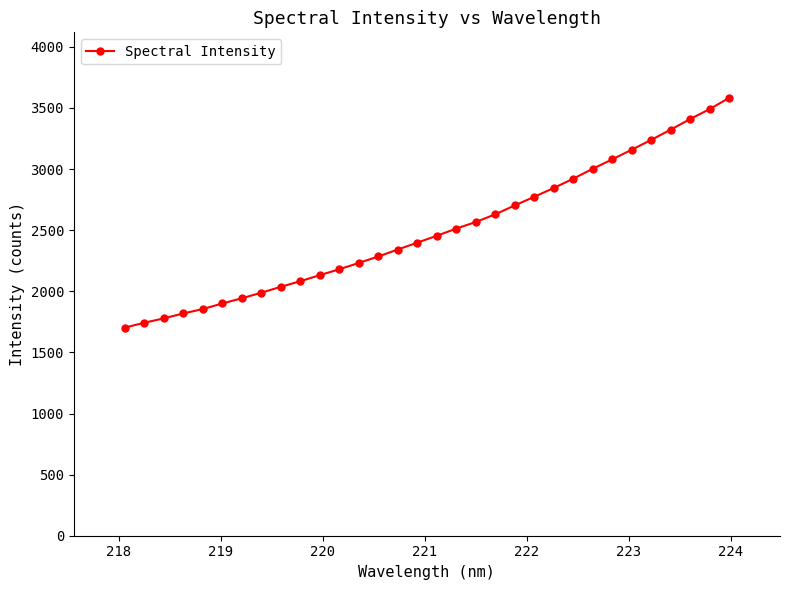

What is the average value?

2503.5